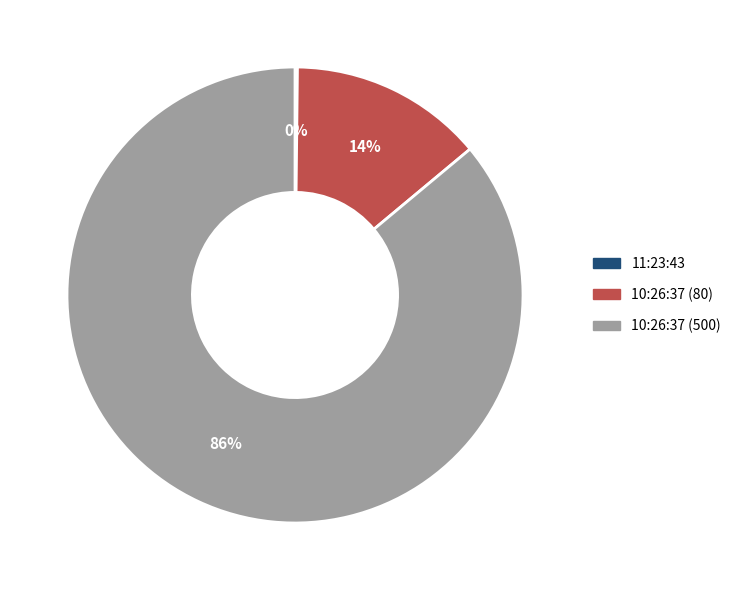

To the nearest percent, what is the difference between the largest and smallest slice percentages?

86%